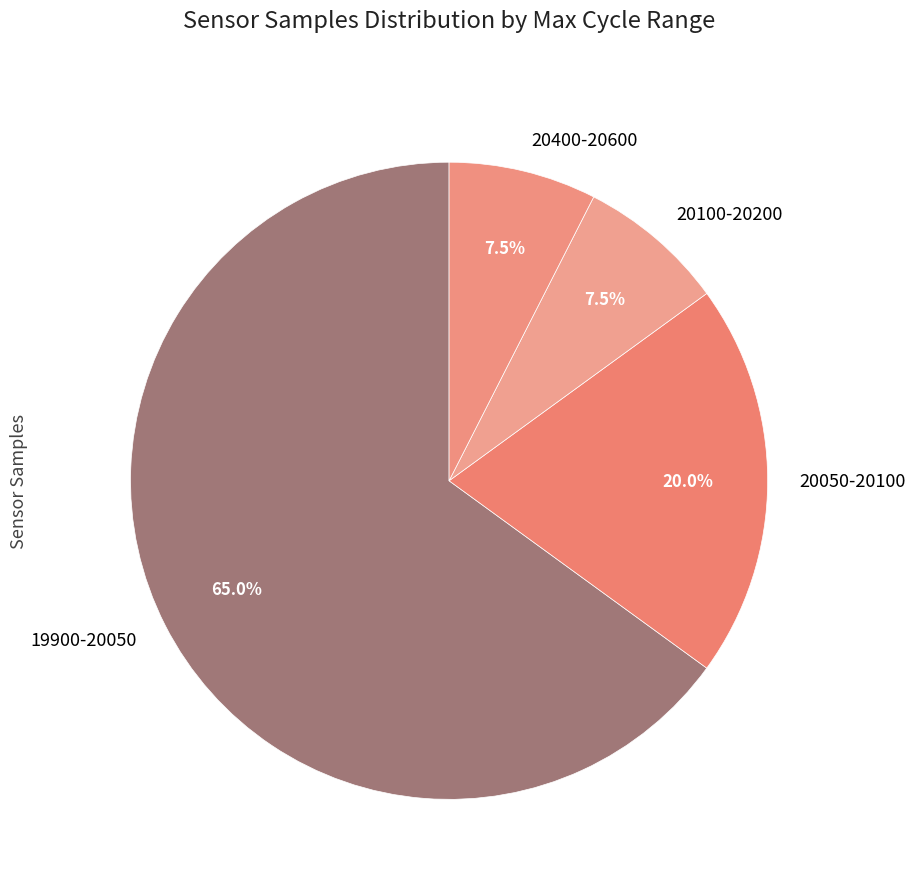

Does any single category account for the majority?

Yes